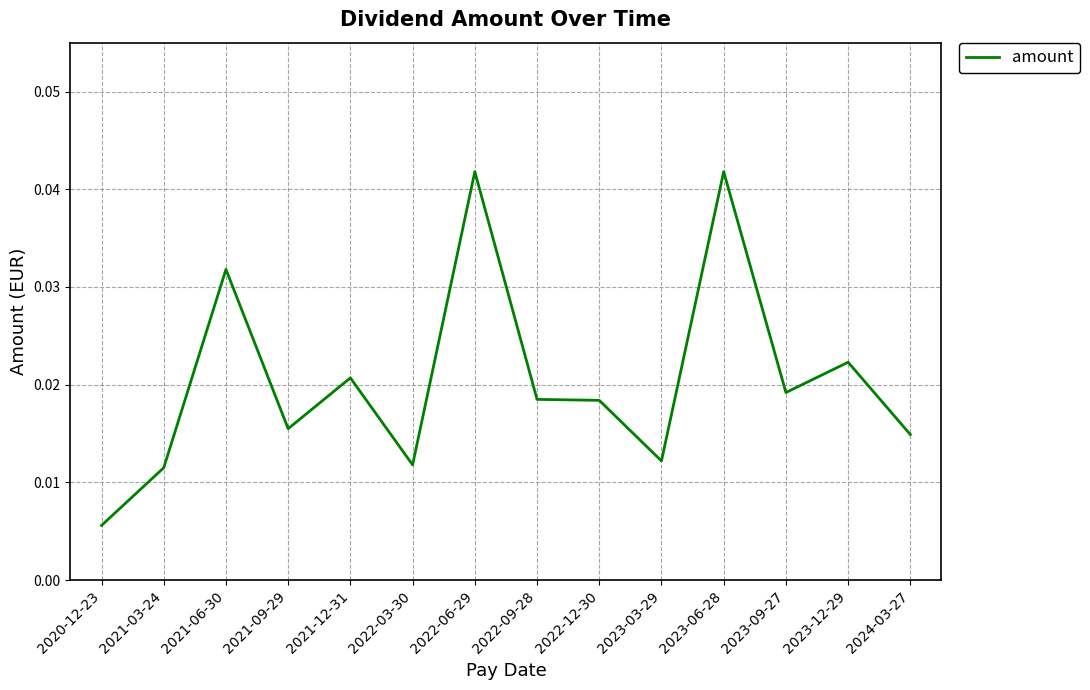

True or false: the data has more than 0 interior local peaks.

True